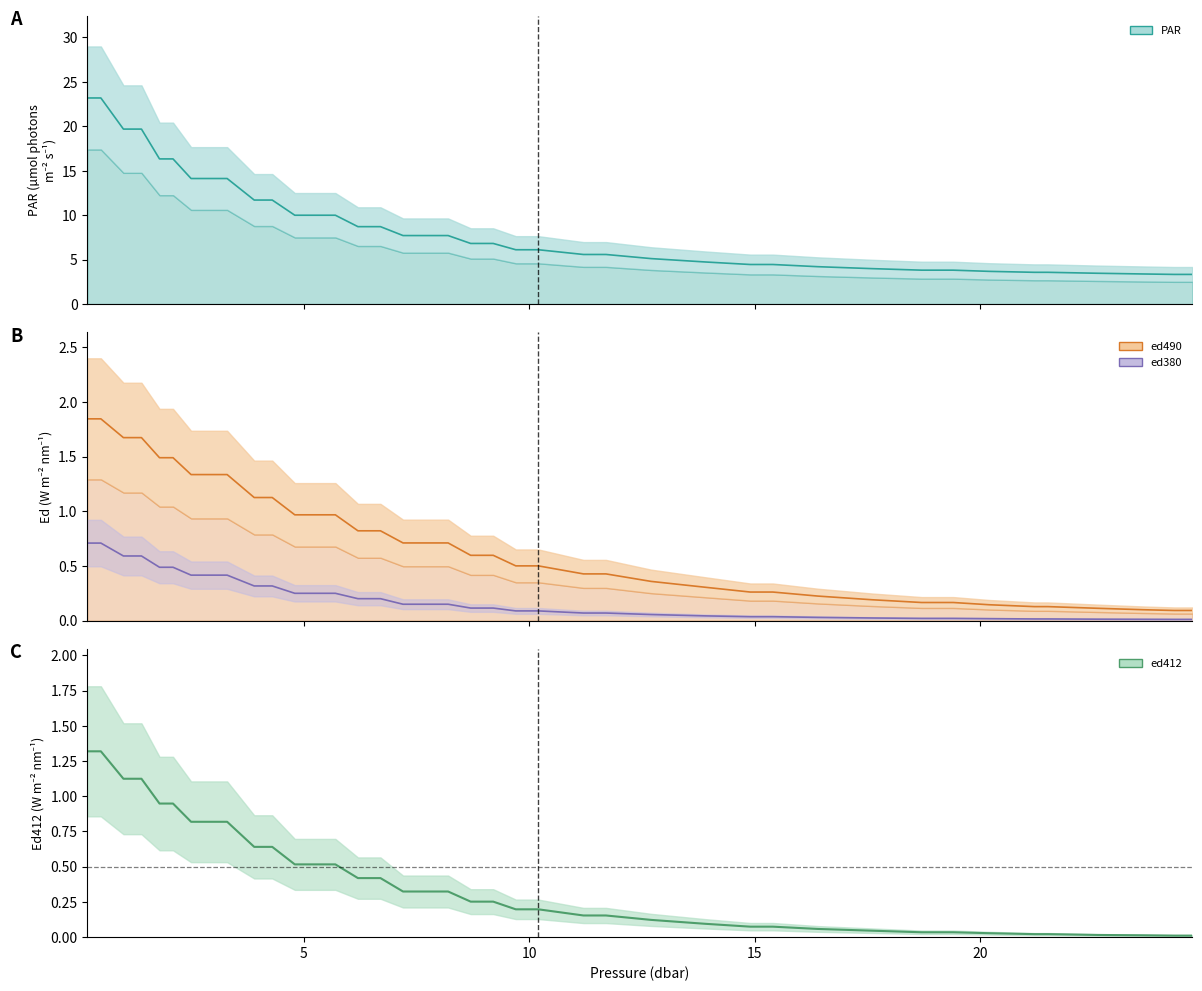

How many lines are shown in the chart?

4